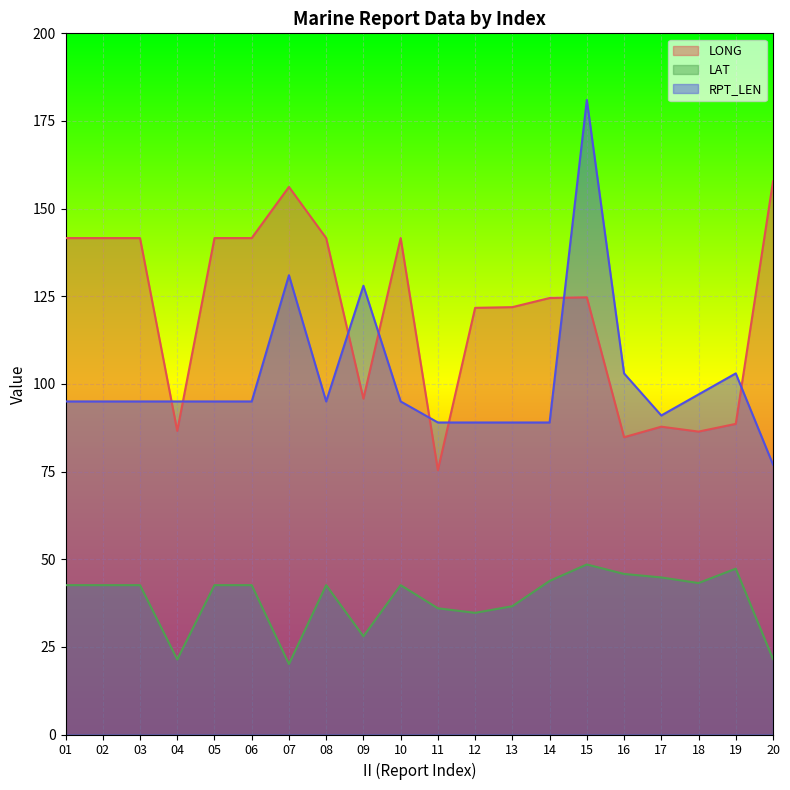

The value of RPT_LEN at 04 is 163.0. True or false?

False